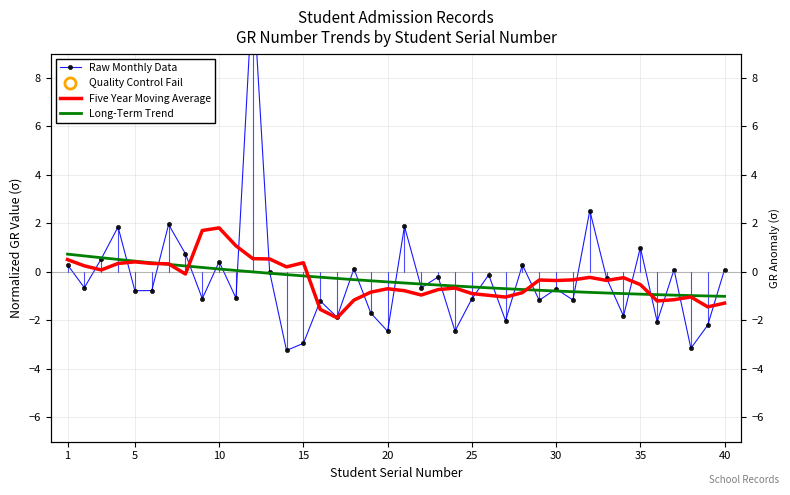

What is the minimum value shown in the chart?

-3.2